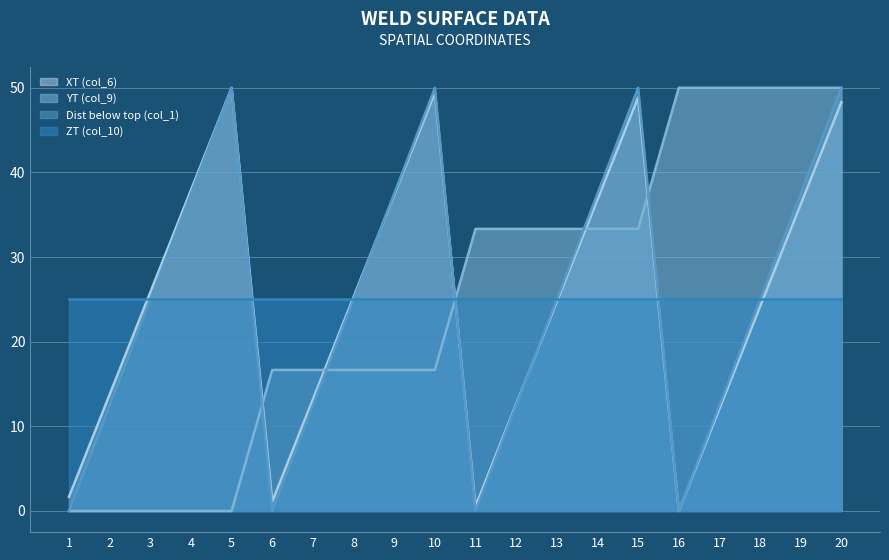

What is the minimum value for ZT (col_10)?

25.0